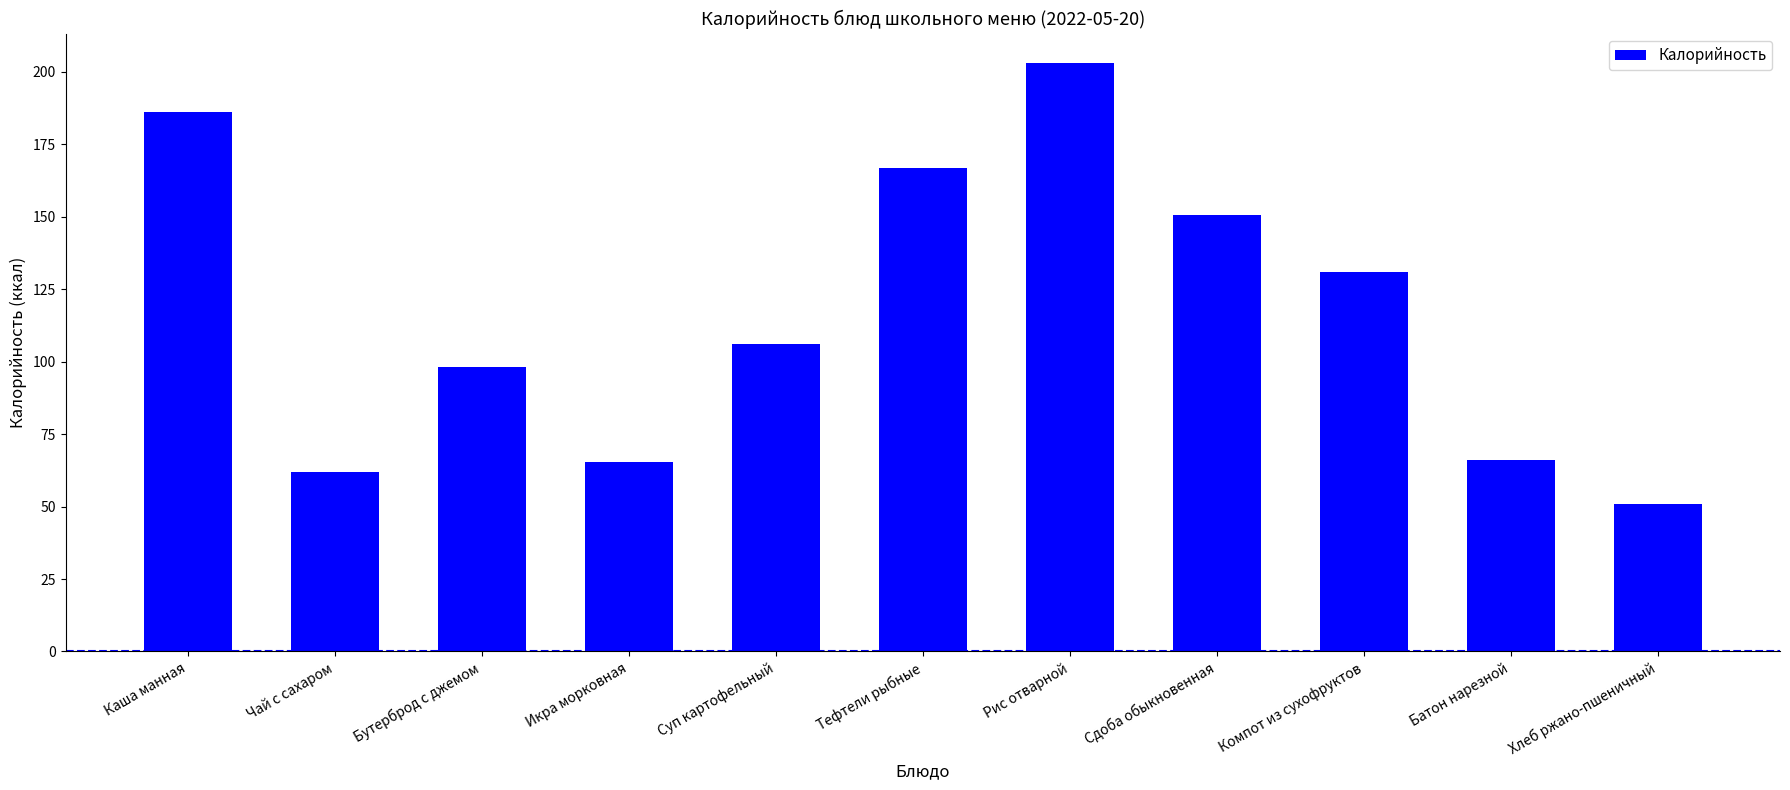

What is the label of the 3rd bar from the right?

Компот из сухофруктов